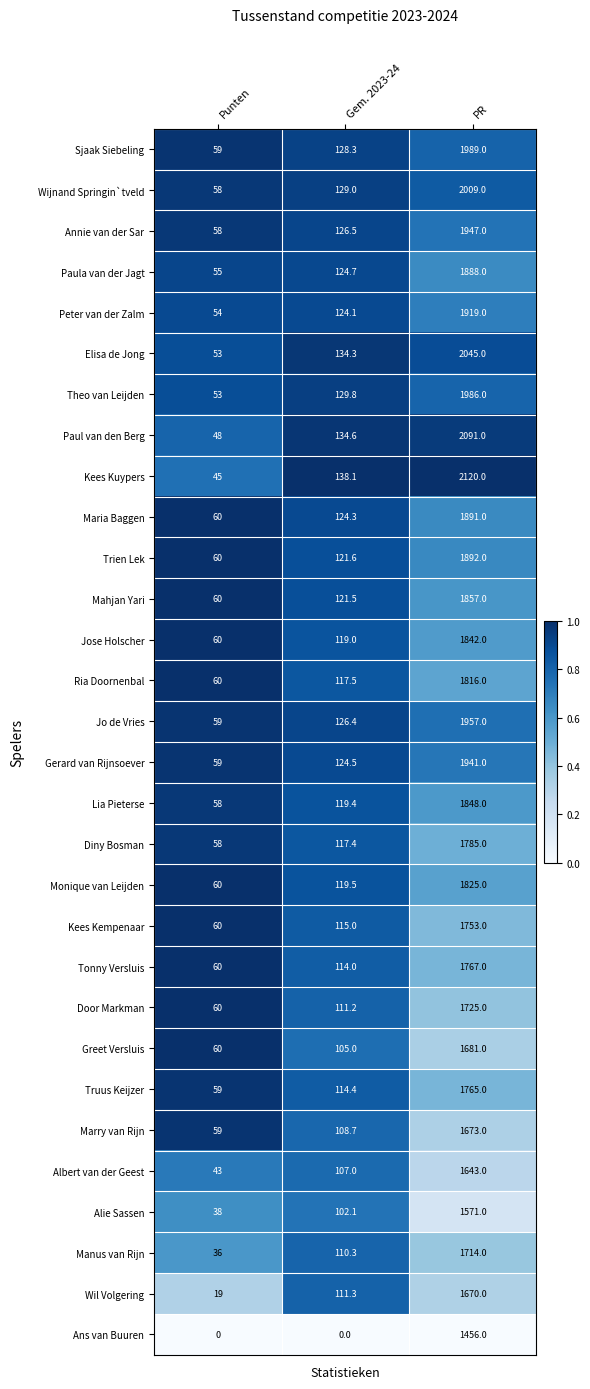

True or false: Marry van Rijn has a value of 59.0 at Punten.

True